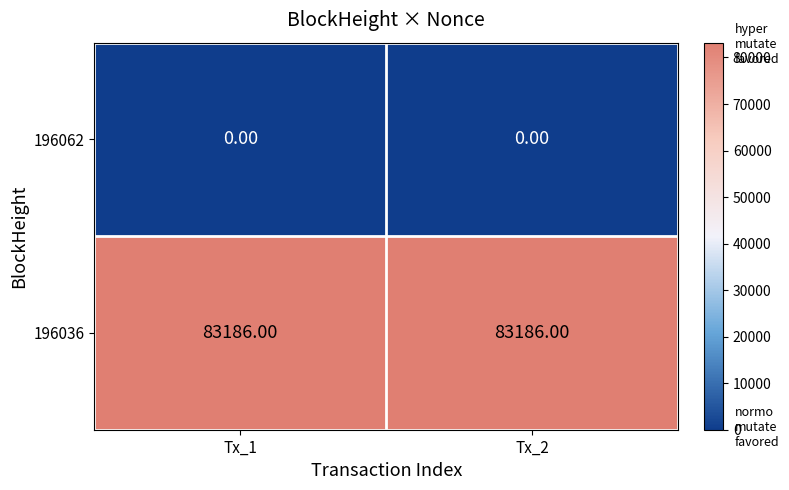

List the series in order of their peak value, lowest first.

196062, 196036